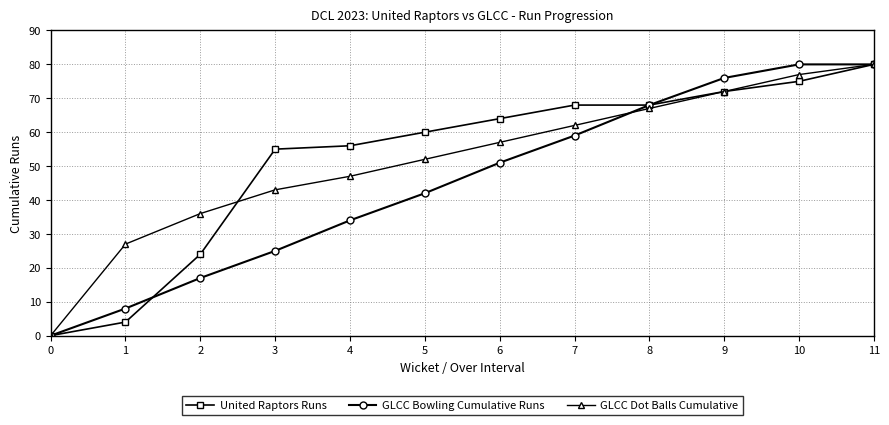

What is the total value across all series at 2?

77